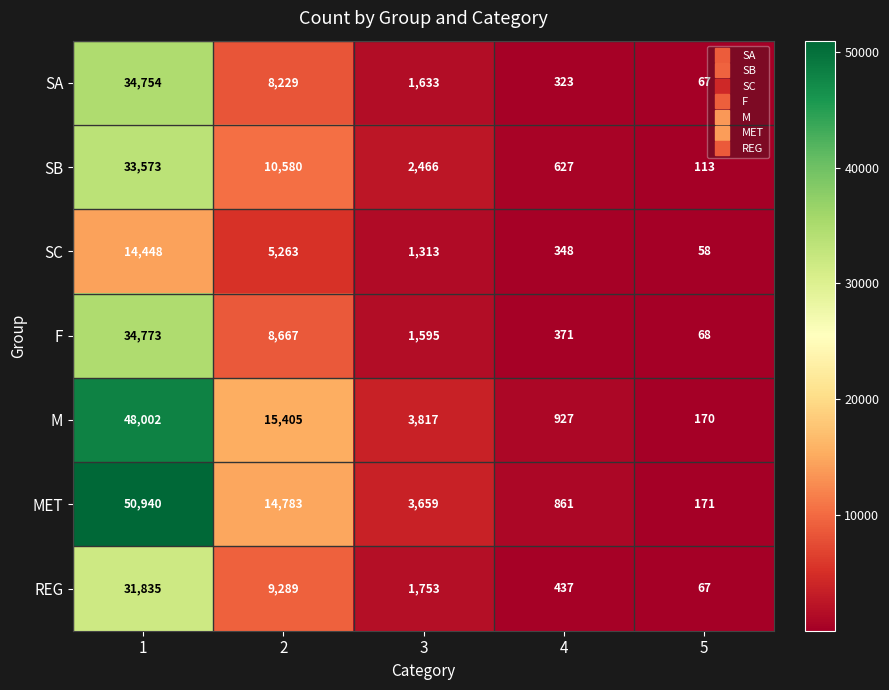

True or false: SA has a value of 67 at 5.

True